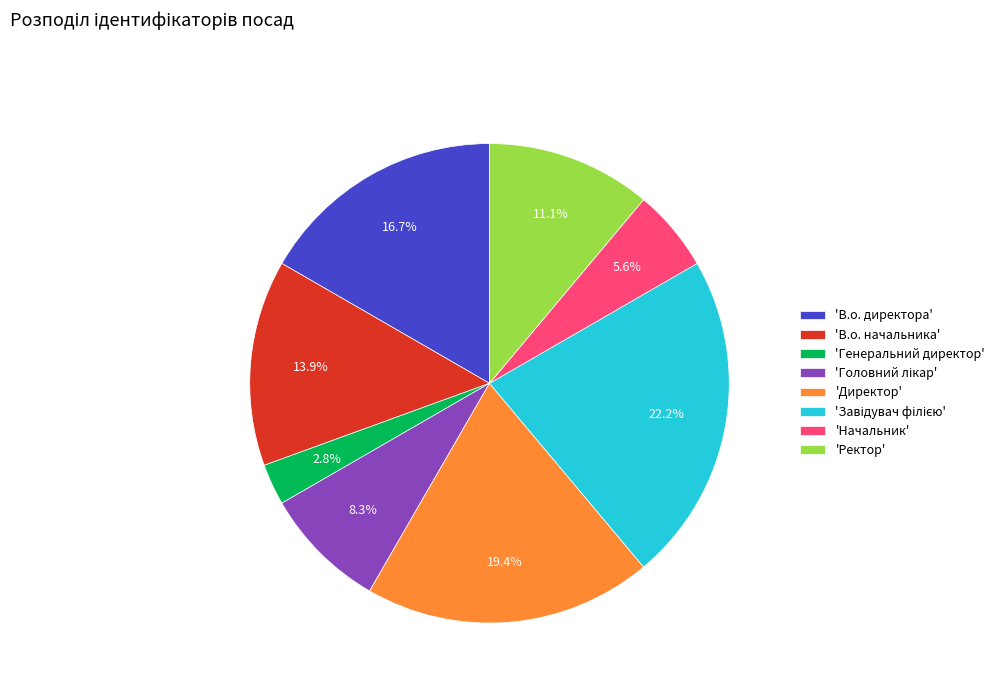

Does 'Генеральний директор' account for over 50% of the chart?

No